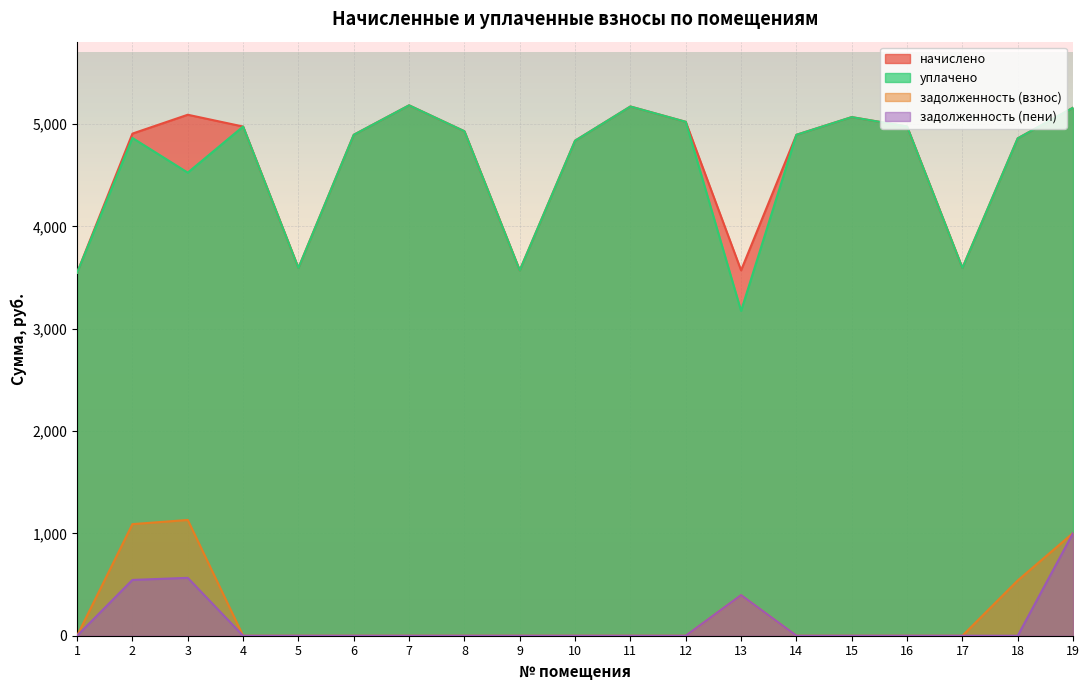

How many categories are shown in the chart?

19